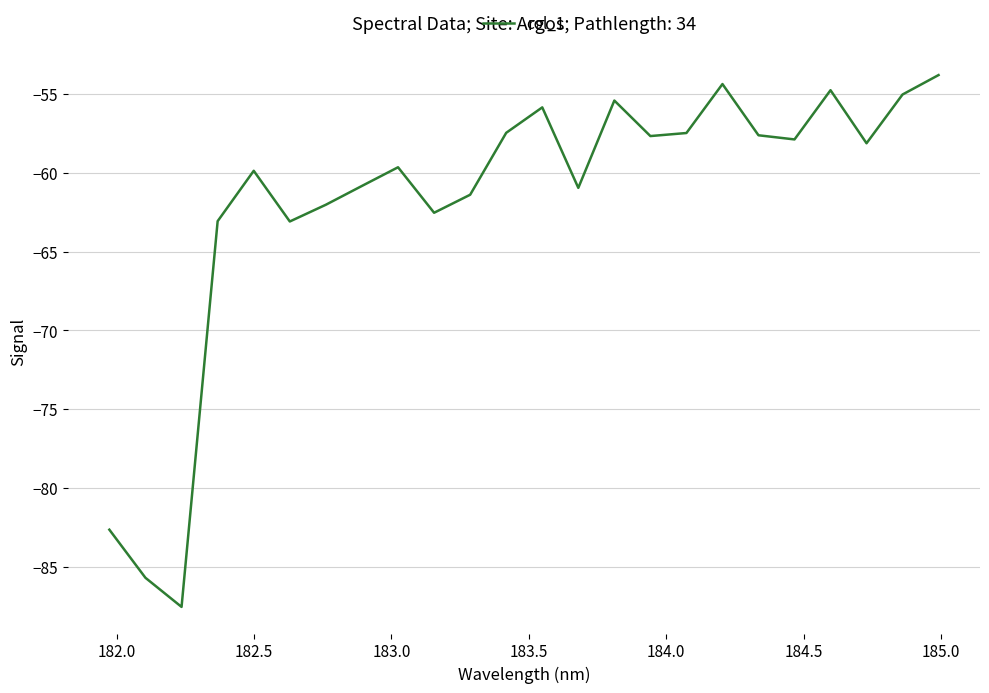

What is the difference between the maximum and second lowest values?

31.9